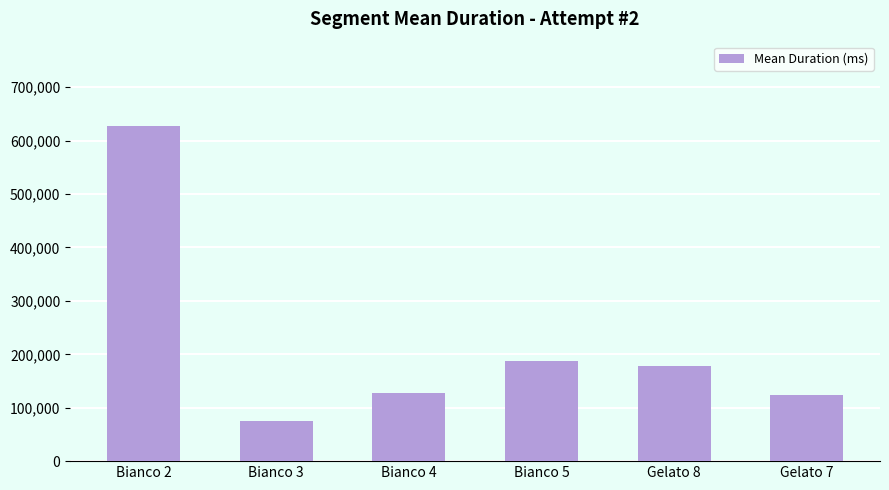

What is the change in value from Bianco 4 to Gelato 7?

-2134